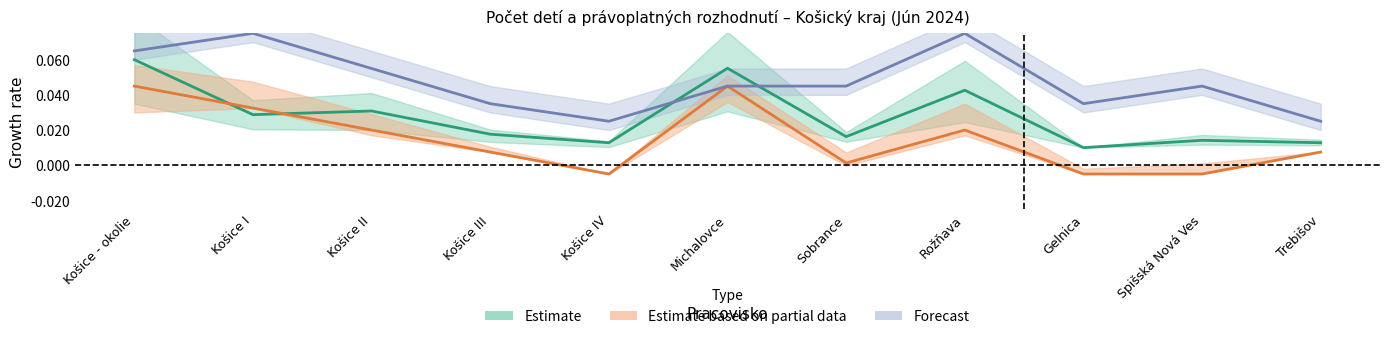

Rank the categories by do spoločnej OS value from highest to lowest.

Košice I, Rožňava, Košice - okolie, Košice II, Michalovce, Sobrance, Spišská Nová Ves, Košice III, Gelnica, Košice IV, Trebišov